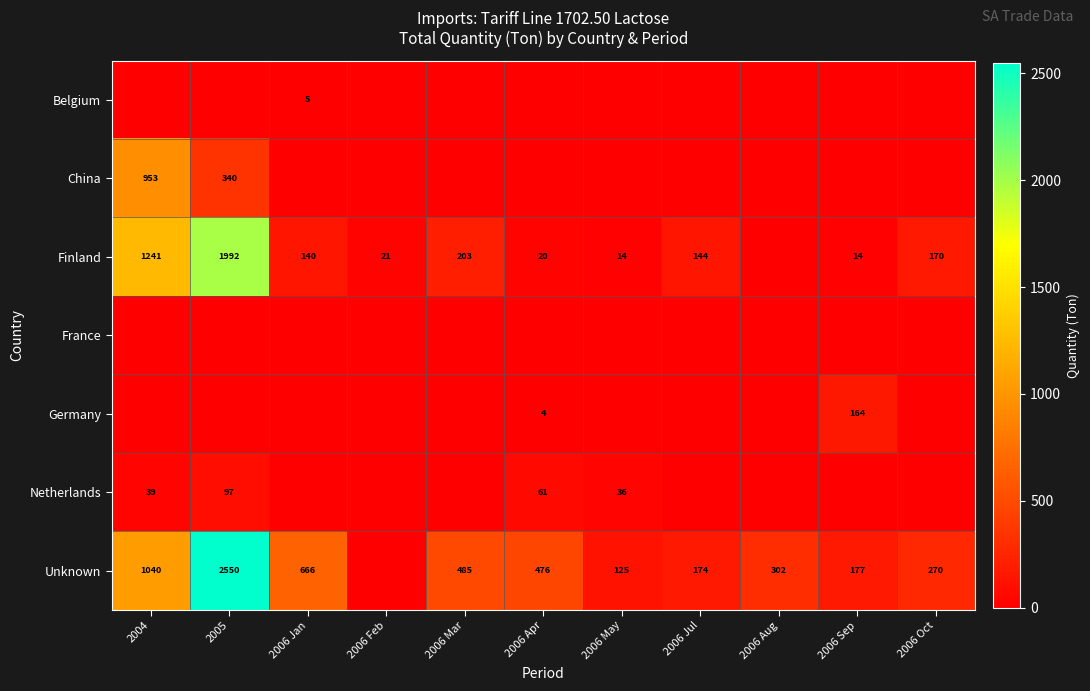

How many distinct data groups are displayed?

7